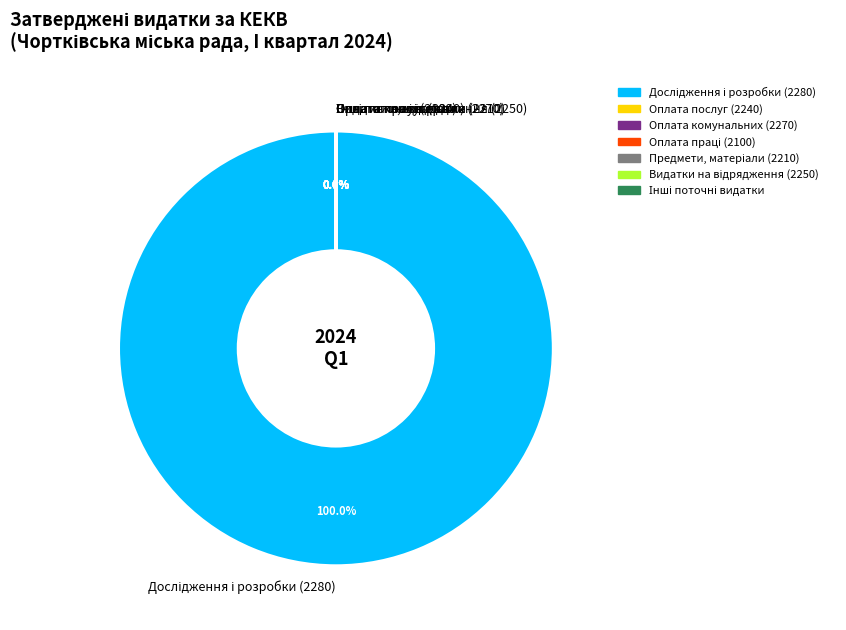

Which slice is the smallest?

Оплата праці